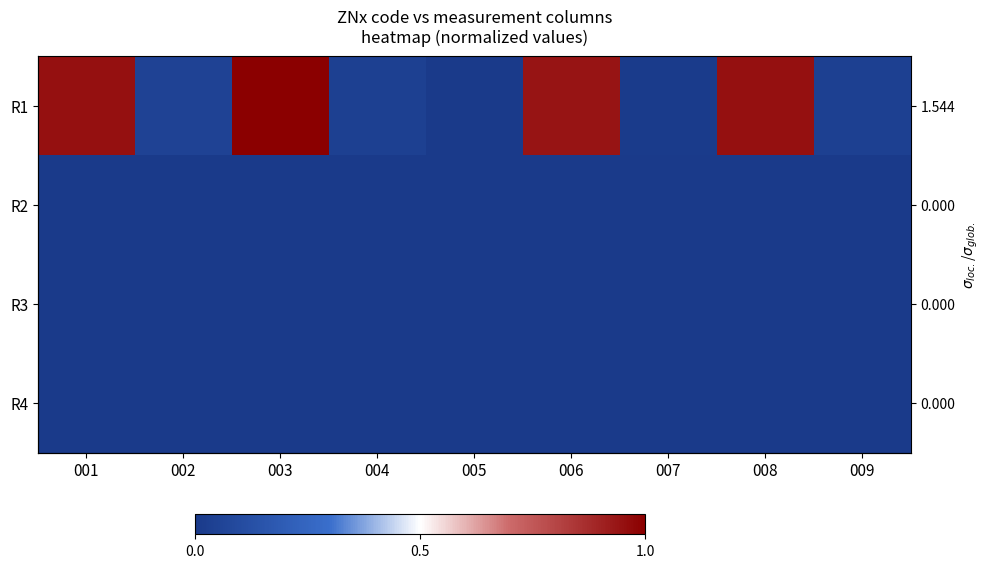

Between 001 and 007, which series saw the biggest shift?

R1